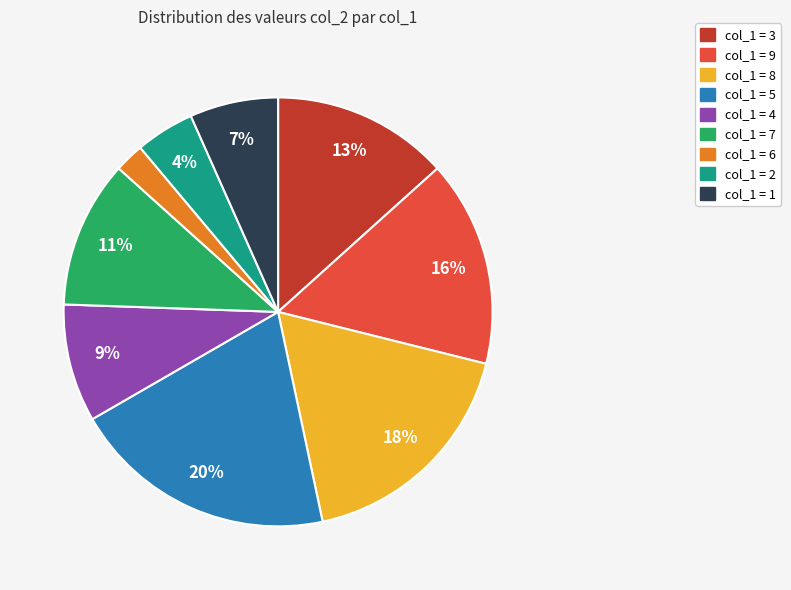

How many segments does this pie chart have?

9